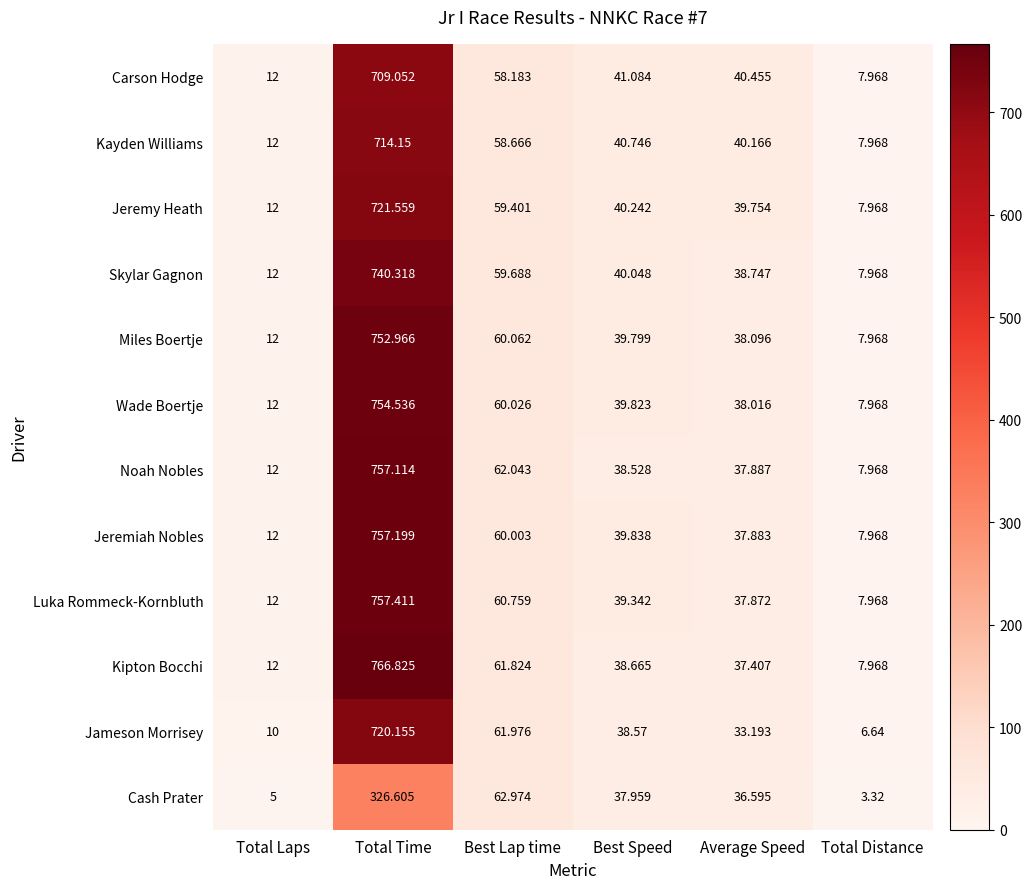

At how many categories does at least one series exceed 526?

1